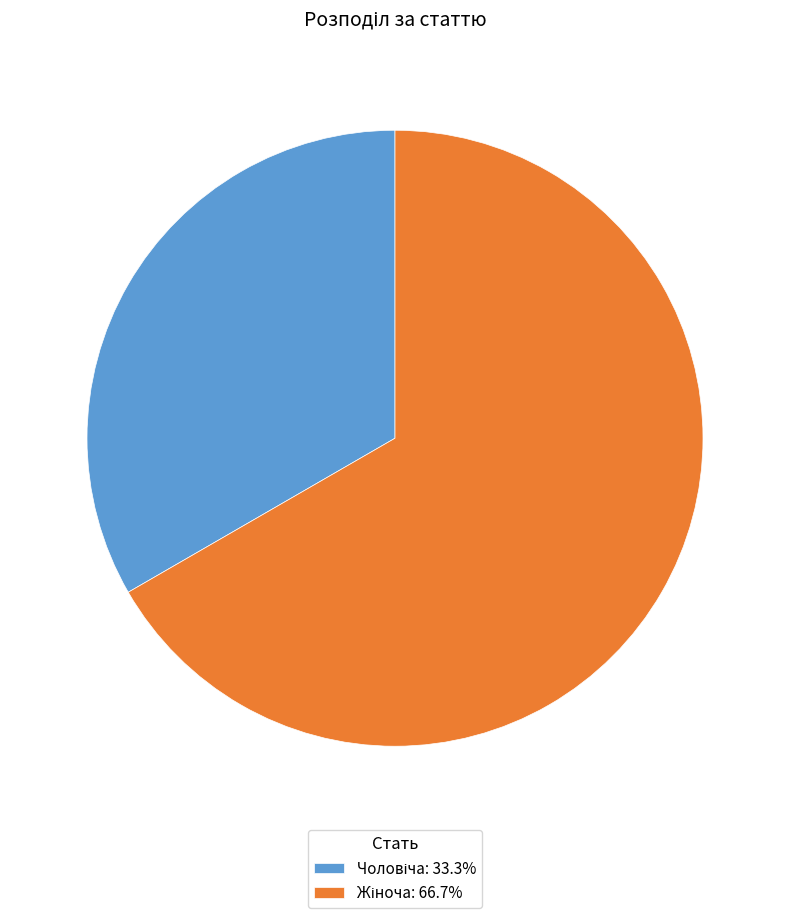

Does any single category account for the majority?

Yes